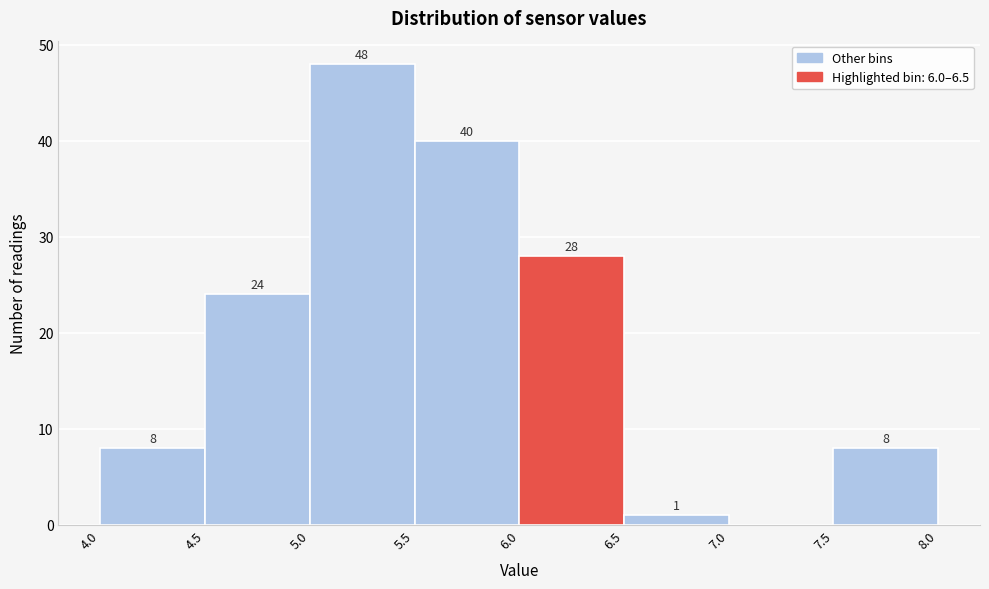

Over which range of the x-axis is the bar tallest?

5.0 to 5.5